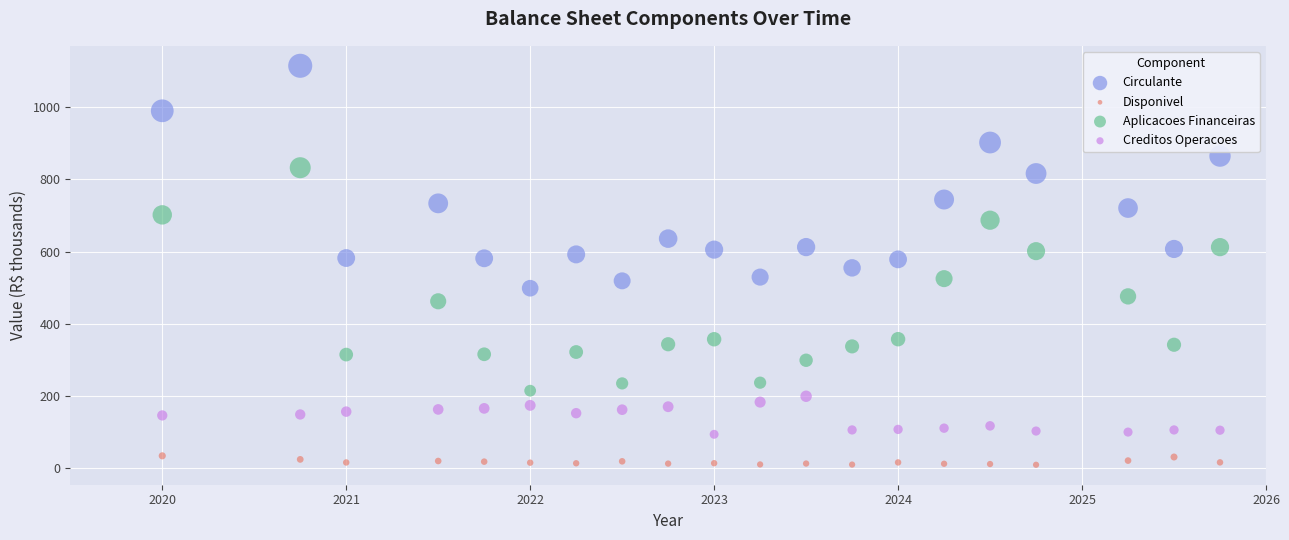

Which series contains the highest Y value?

Circulante